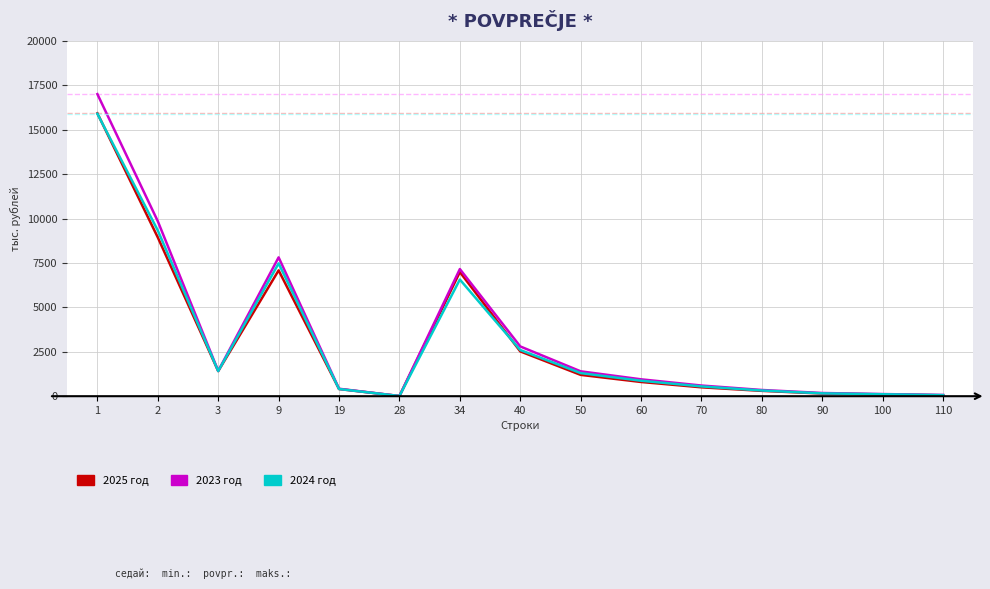

Does the chart display data point markers on the line(s)?

No